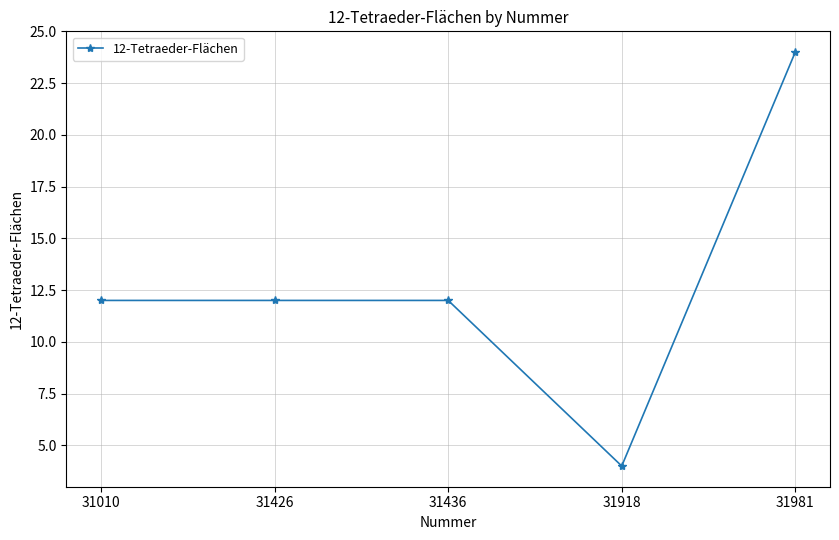

What is the difference between the maximum and minimum values?

20